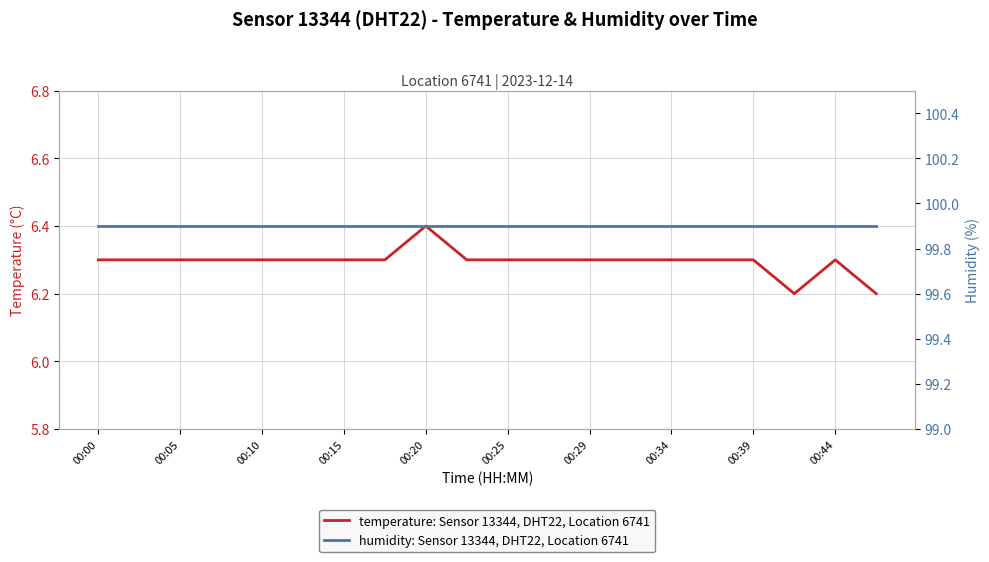

Rank the series at 00:15 from highest to lowest value.

humidity: Sensor 13344, DHT22, Location 6741, temperature: Sensor 13344, DHT22, Location 6741